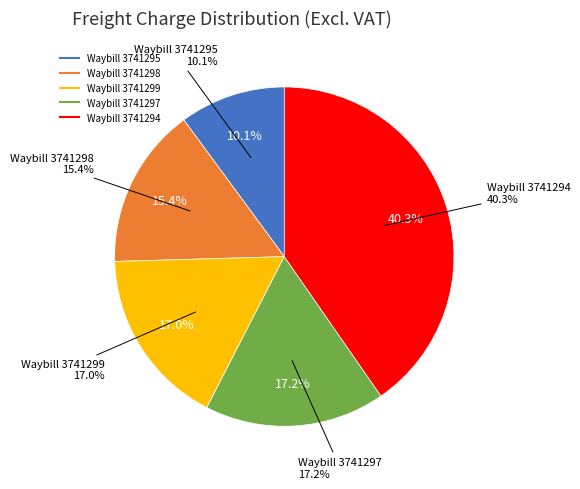

What is the change in value from Waybill 3741295 to Waybill 3741299?

+290.4